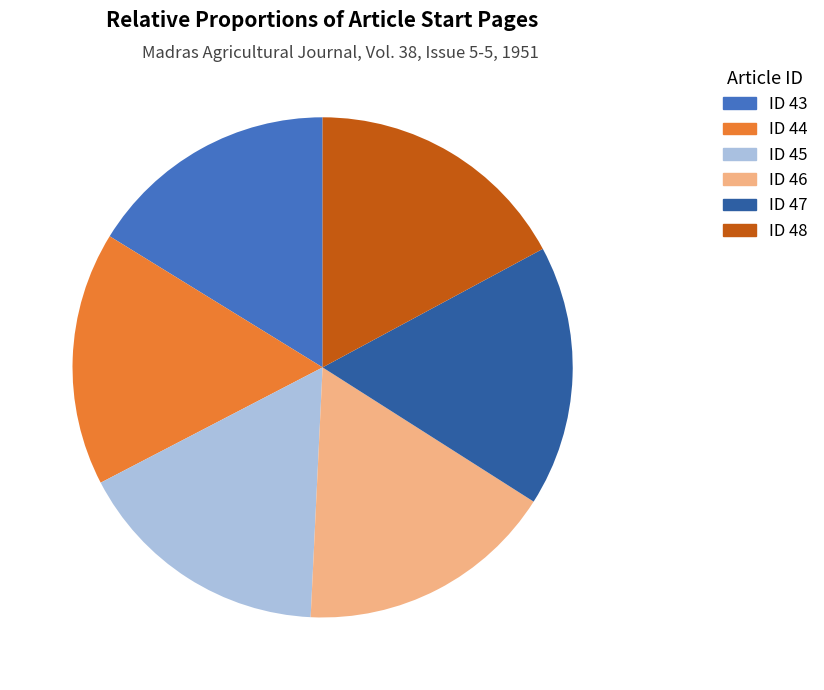

Does any single category account for the majority?

No